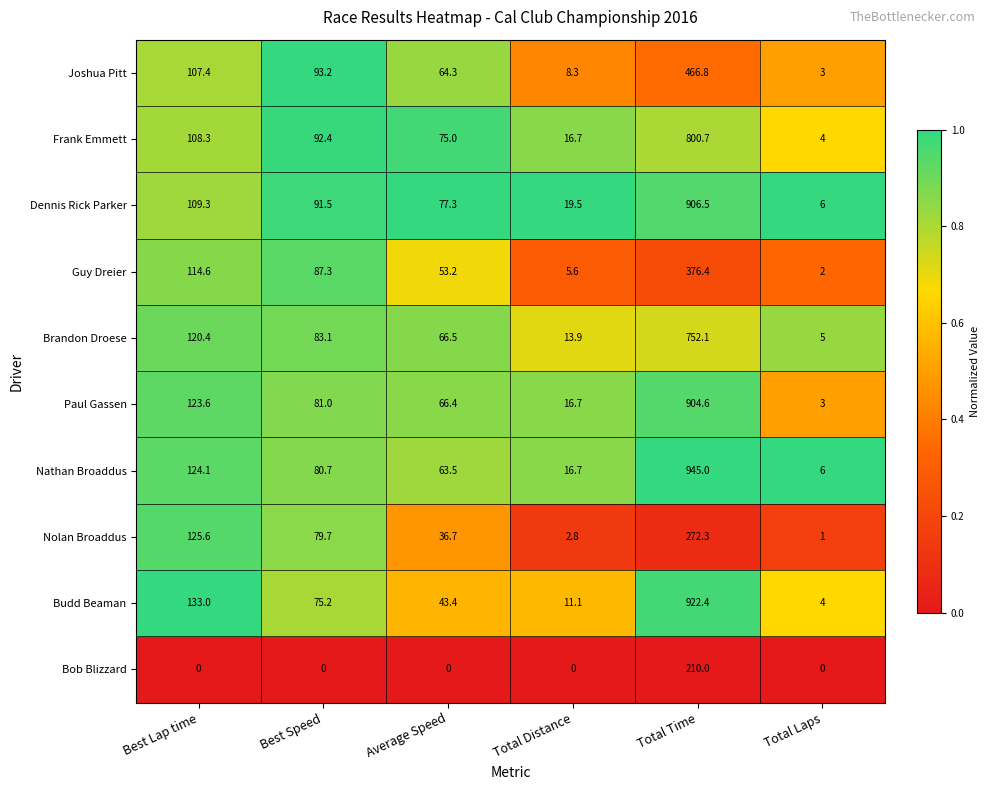

Rank the series at Total Time from lowest to highest value.

Bob Blizzard, Nolan Broaddus, Guy Dreier, Joshua Pitt, Brandon Droese, Frank Emmett, Paul Gassen, Dennis Rick Parker, Budd Beaman, Nathan Broaddus